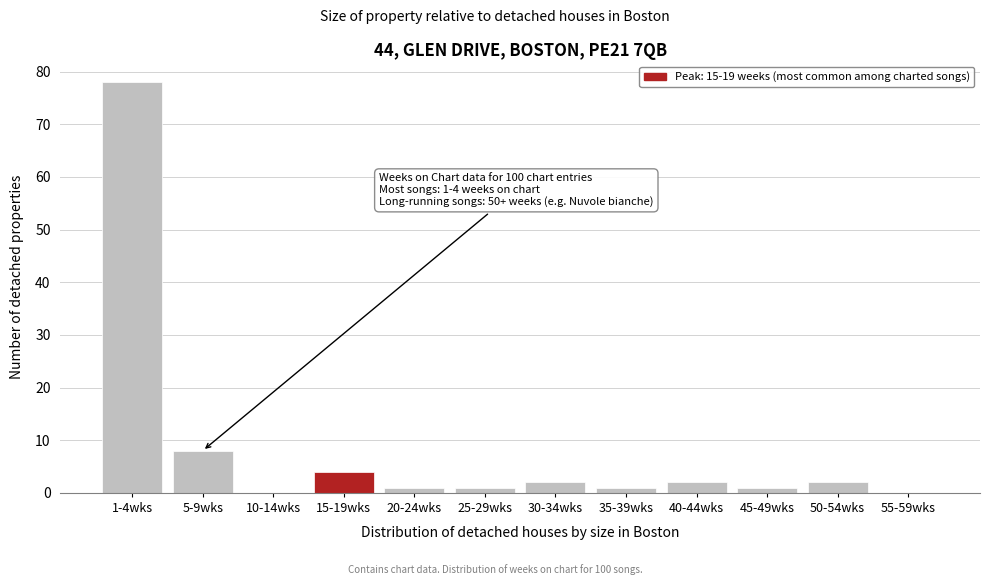

Reading right to left, what are all the values shown in this chart?

55-59wks=0	50-54wks=2	45-49wks=1	40-44wks=2	35-39wks=1	30-34wks=2	25-29wks=1	20-24wks=1	15-19wks=4	10-14wks=0	5-9wks=8	1-4wks=78